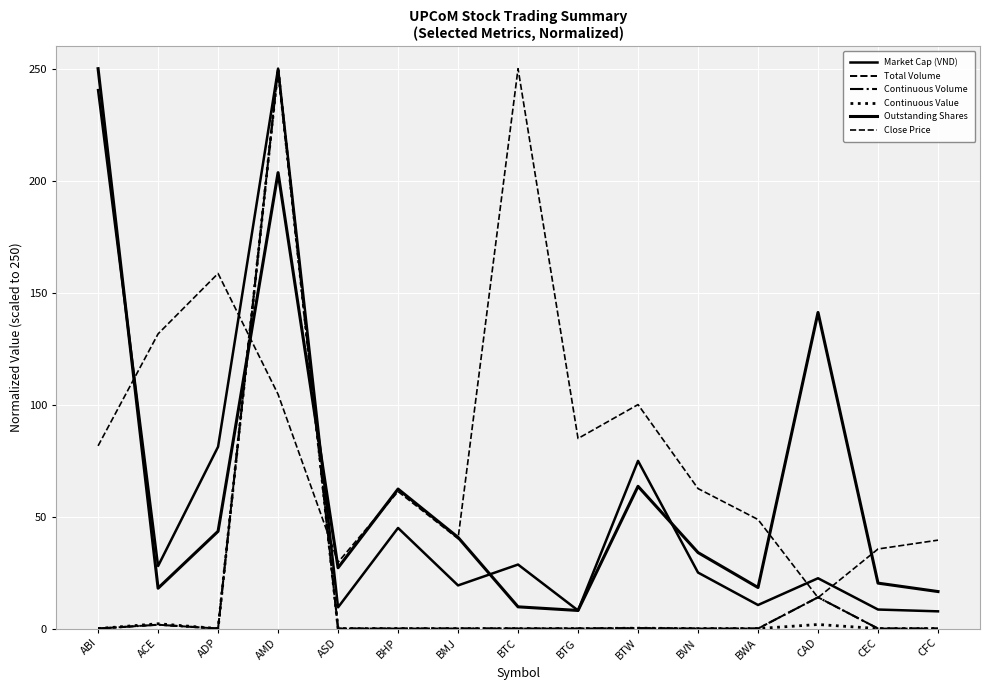

Does the chart display data point markers on the line(s)?

No